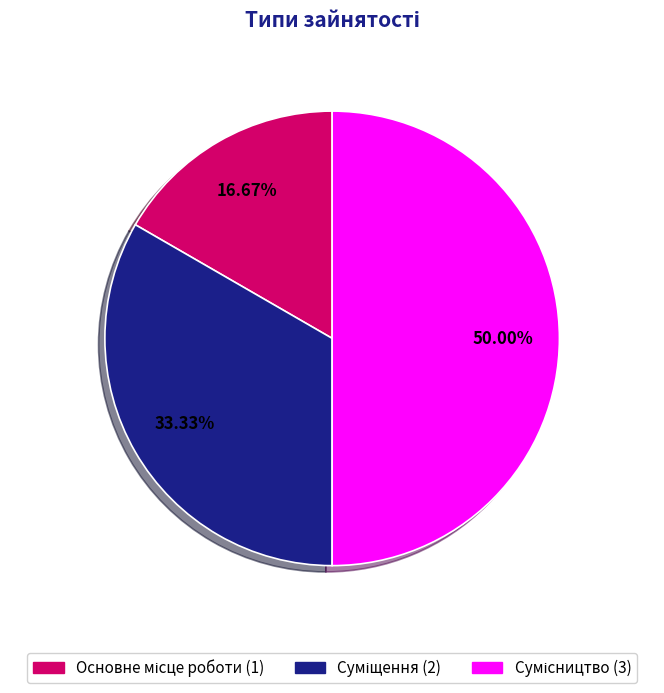

How many segments does this pie chart have?

3